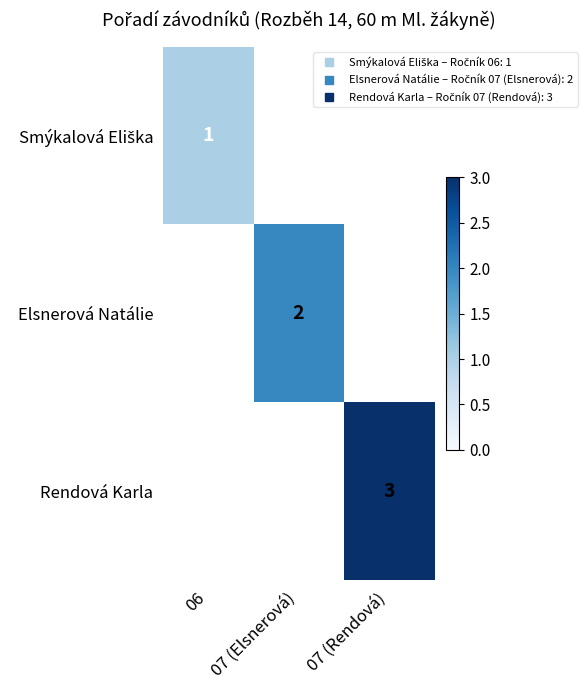

List the series in order of their peak value, lowest first.

Smýkalová Eliška, Elsnerová Natálie, Rendová Karla